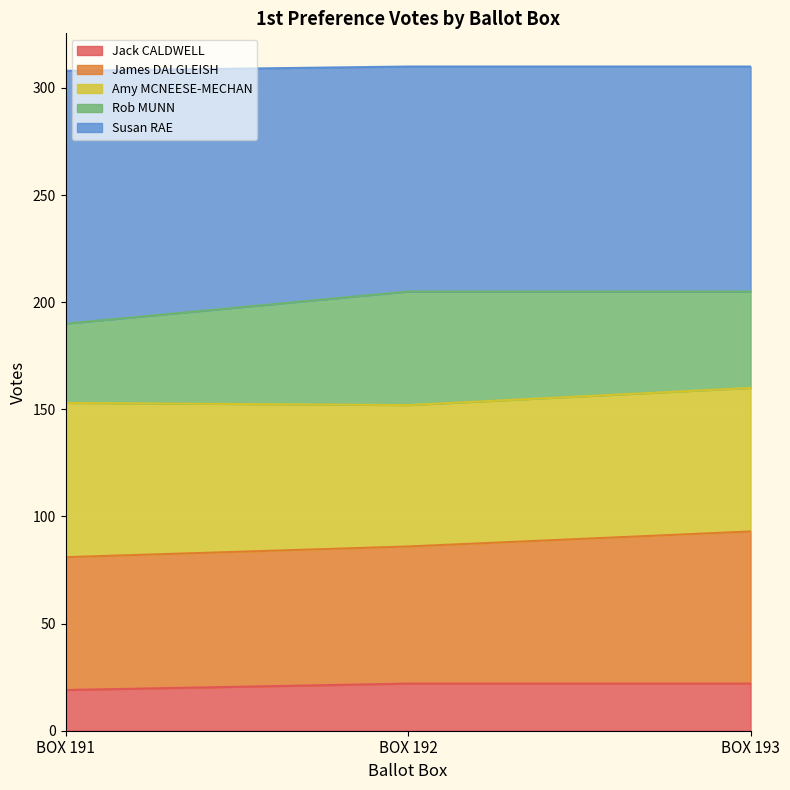

Is the value of Jack CALDWELL at BOX 192 greater than the value of Susan RAE at BOX 193?

No